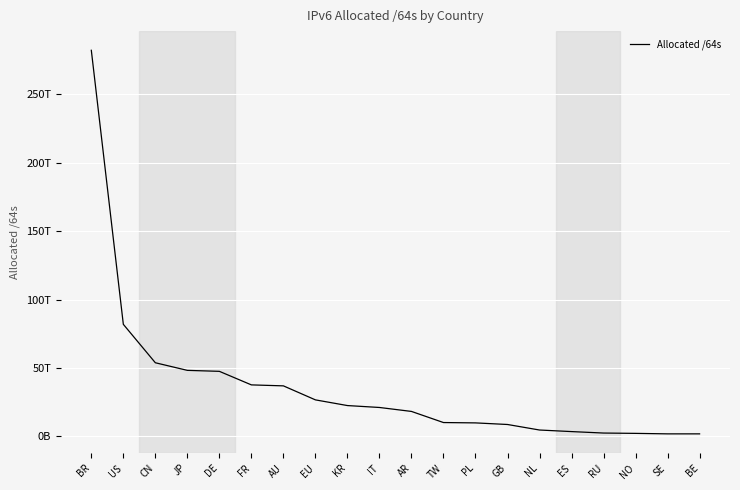

Is this an area chart (filled region under the line)?

No